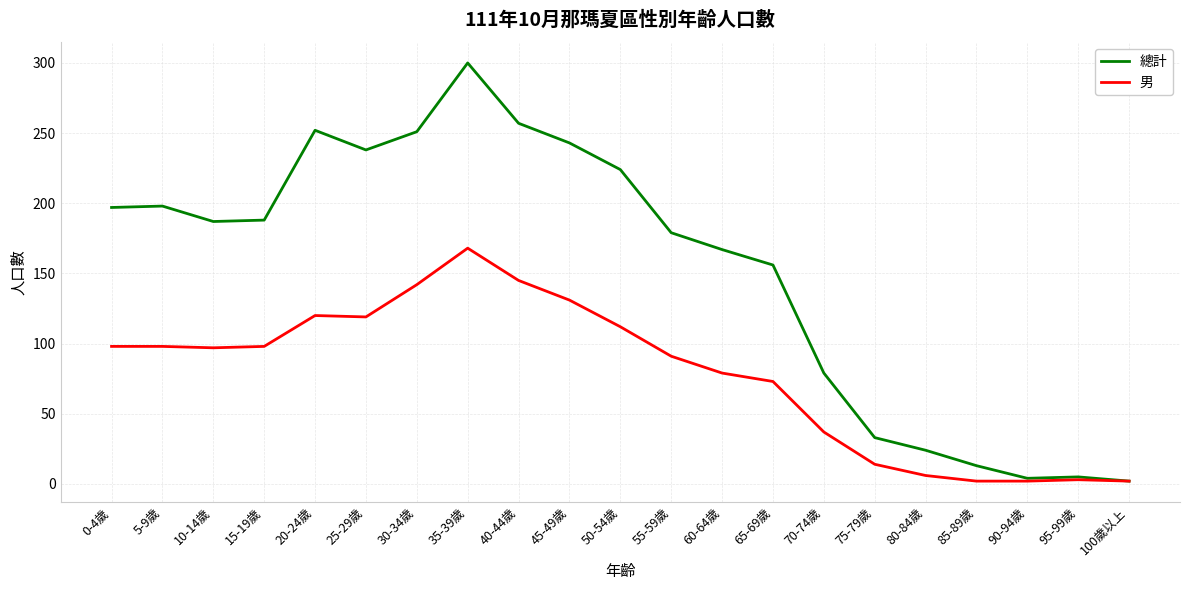

Rank the series by their average value, from highest to lowest.

總計, 男